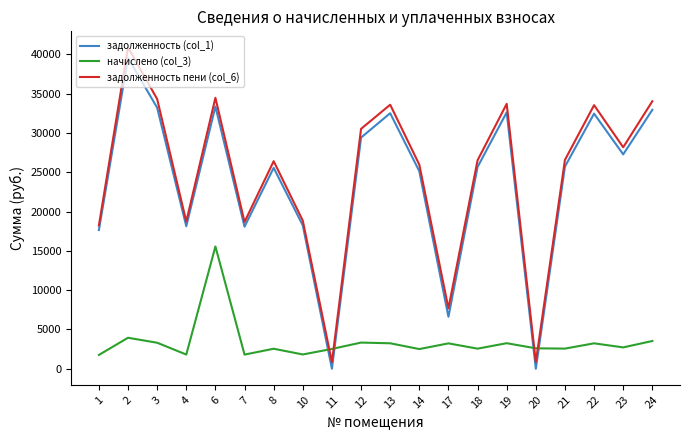

Which series ends up on top after the final intersection of начислено (col_3) and задолженность пени (col_6)?

задолженность пени (col_6)